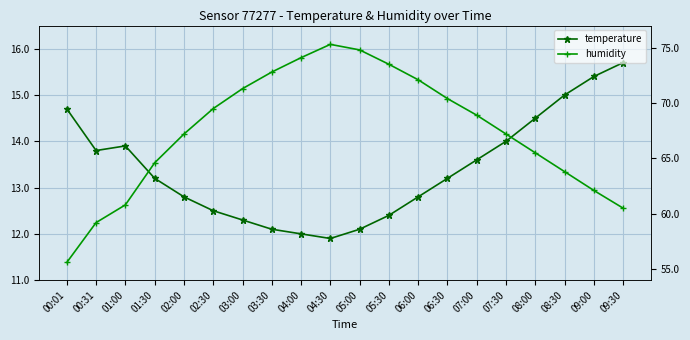

How many data points does each series have?

20